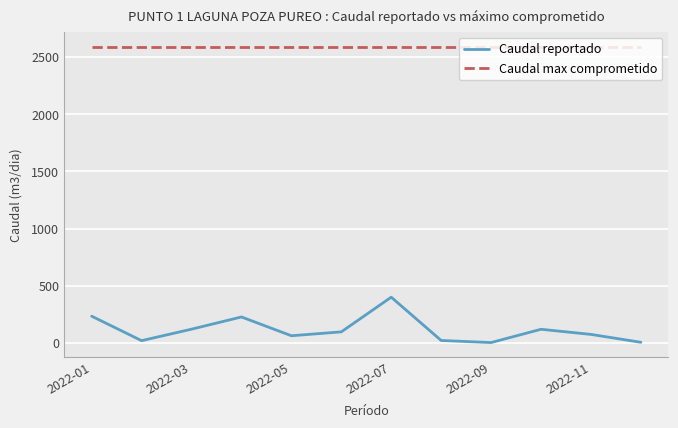

Which series has the largest range (max minus min)?

Caudal reportado